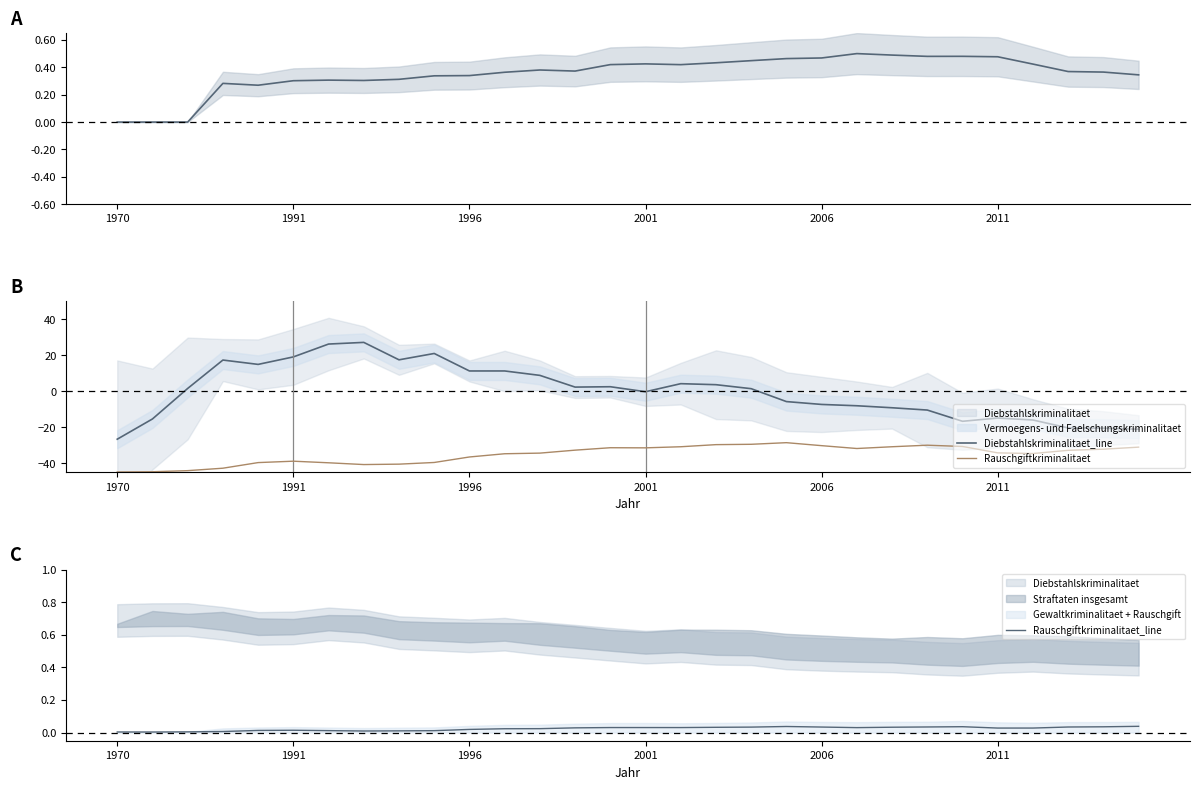

Is this an area chart (filled region under the line)?

No